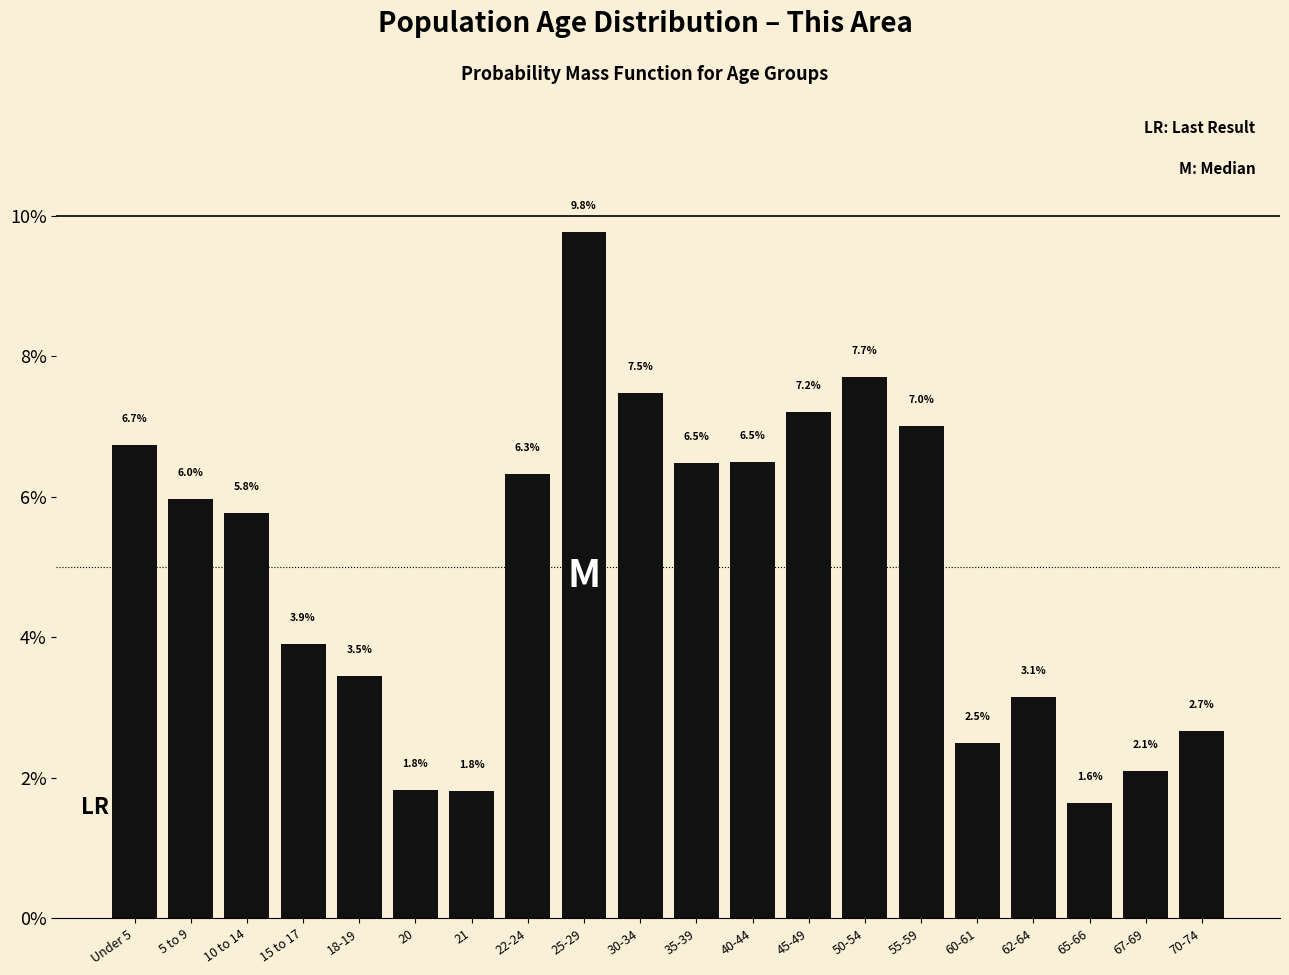

Reading left to right, extract all data points from this chart.

6.7	6.0	5.8	3.9	3.5	1.8	1.8	6.3	9.8	7.5	6.5	6.5	7.2	7.7	7.0	2.5	3.1	1.6	2.1	2.7